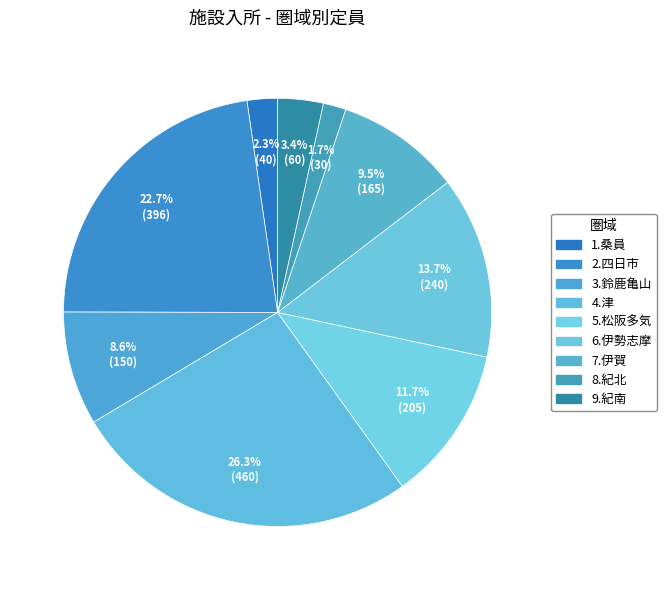

Is it true that 7.伊賀 is 9% of the pie?

True